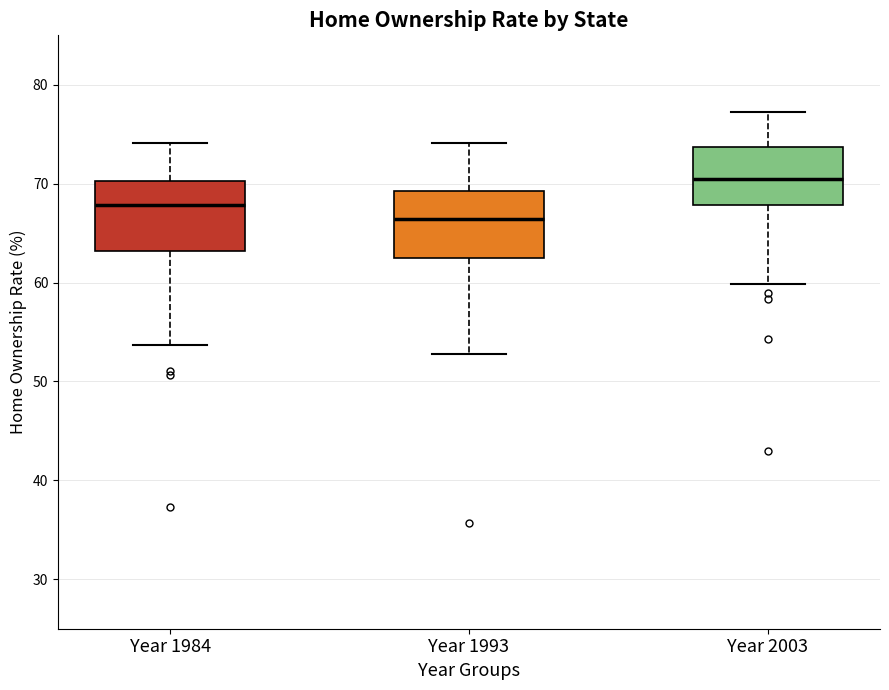

Which box's median line is the lowest?

Year 1993